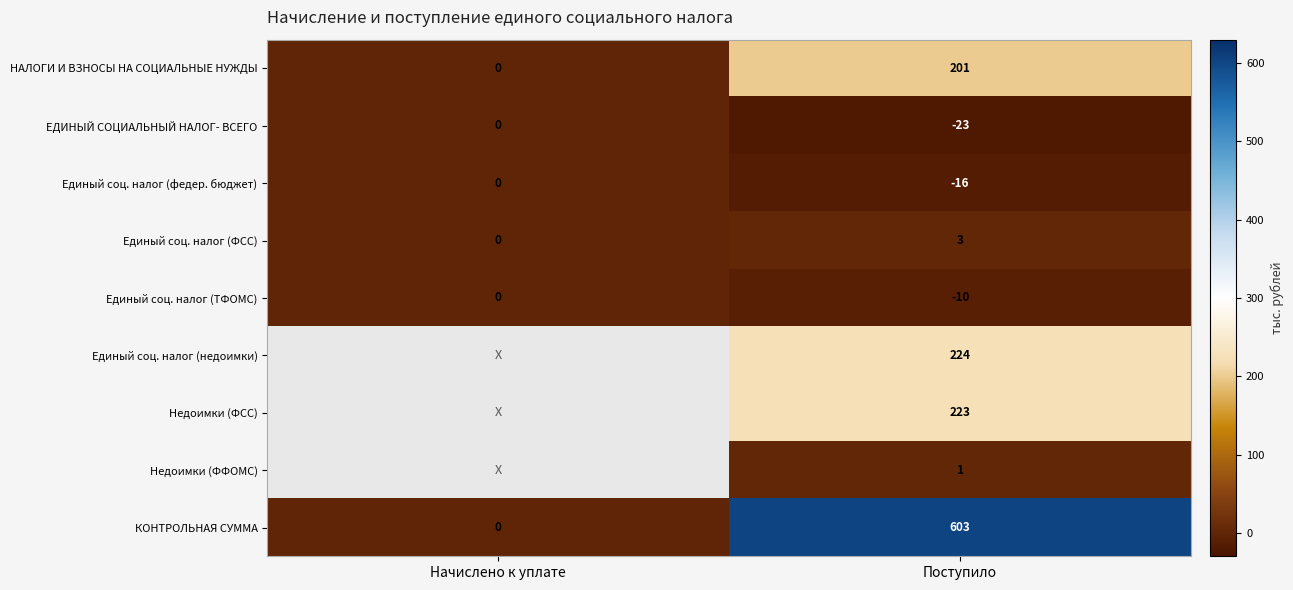

The Единый соц. налог (ТФОМС) series shows 0 at Начислено к уплате. True or false?

True